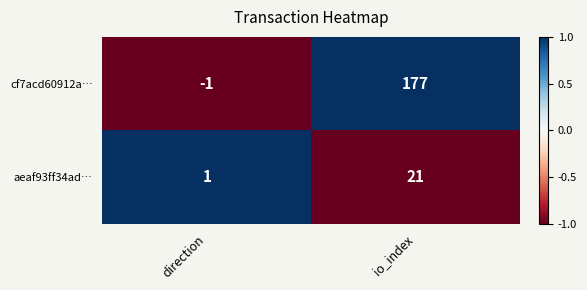

At which label does cf7acd60912a… reach its minimum?

direction